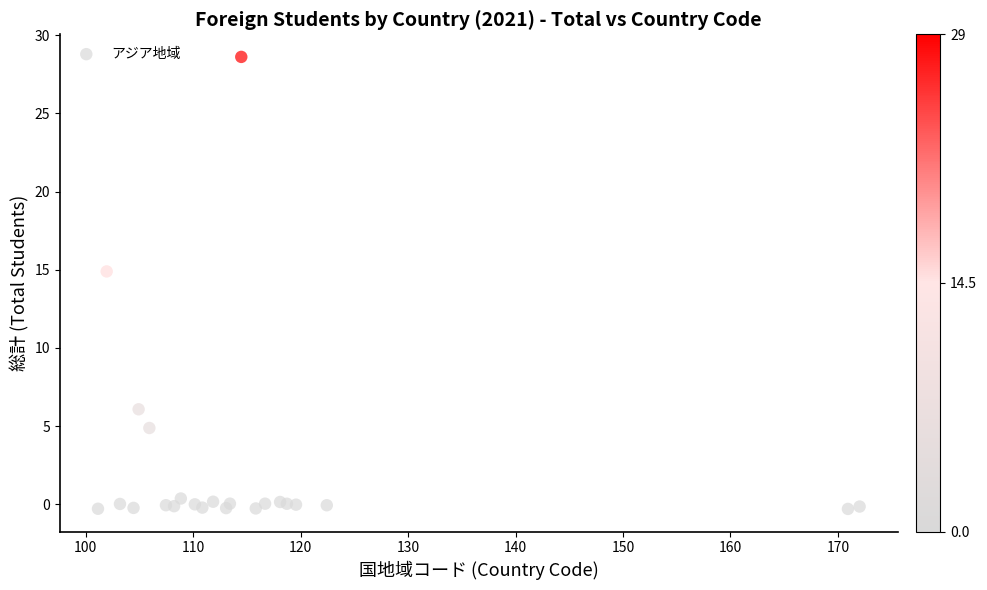

What Y value in the scatter plot is closest to 14?

14.9